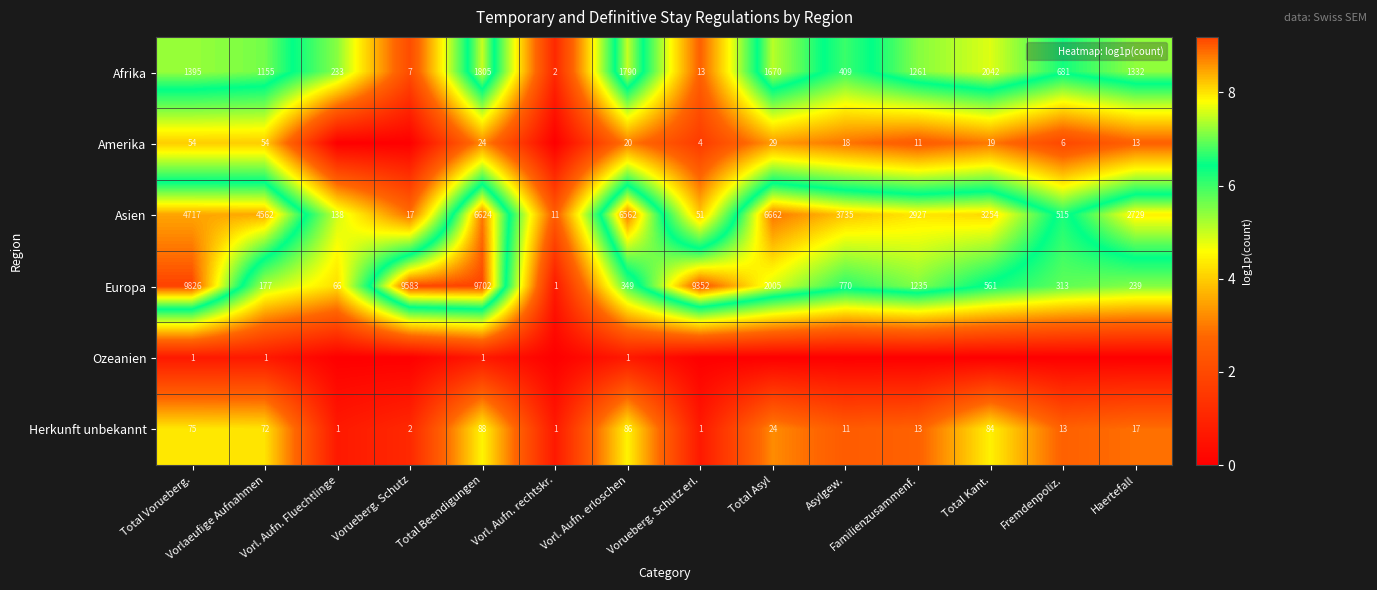

The value of Europa at Total Kant. is 6.3. True or false?

True